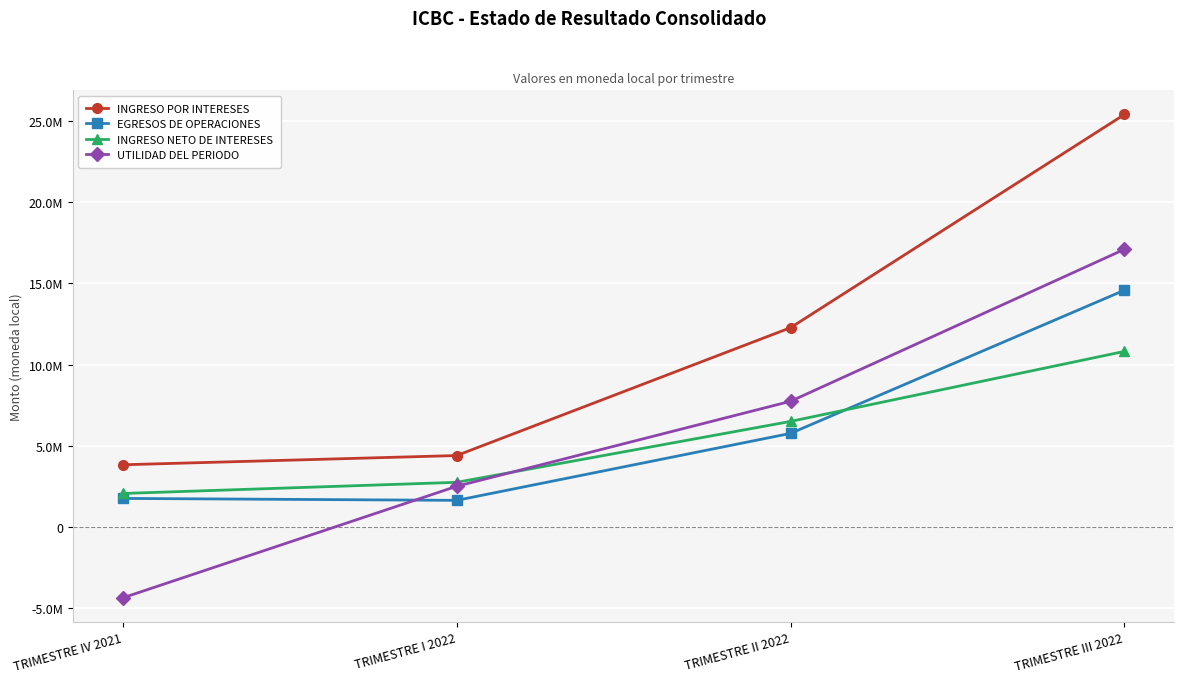

The value of EGRESOS DE OPERACIONES at TRIMESTRE I 2022 is 1648222.9. True or false?

True